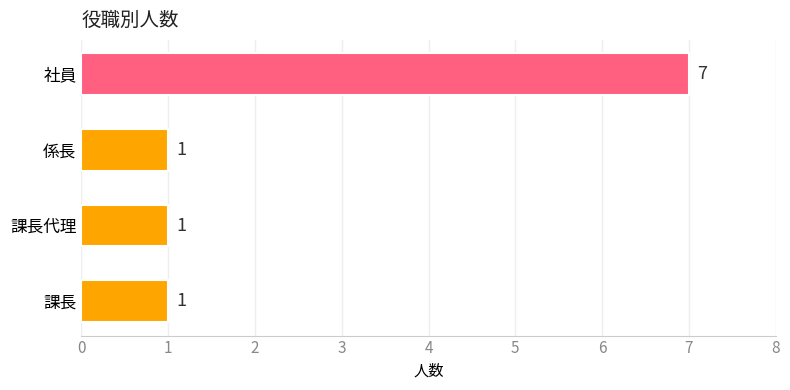

True or false: the data shows 7 at 社員.

True